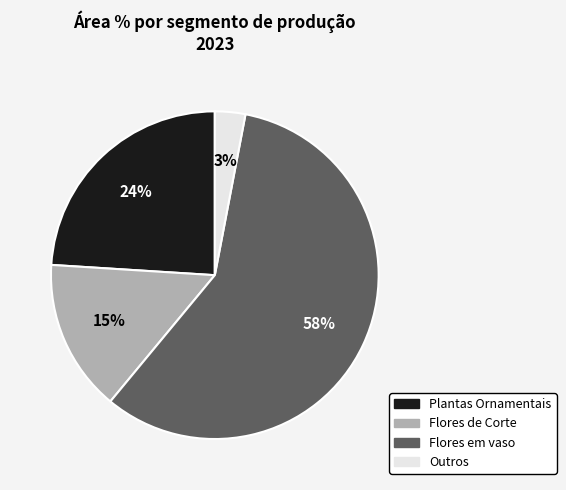

Which category accounts for the majority?

Flores em vaso